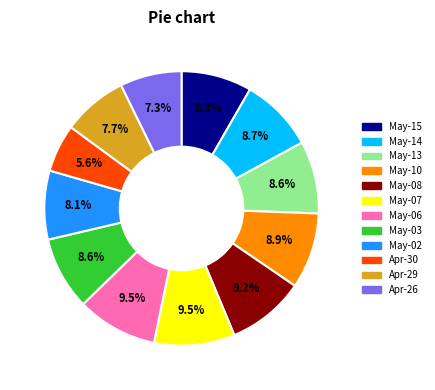

Count the number of slices in the pie.

12